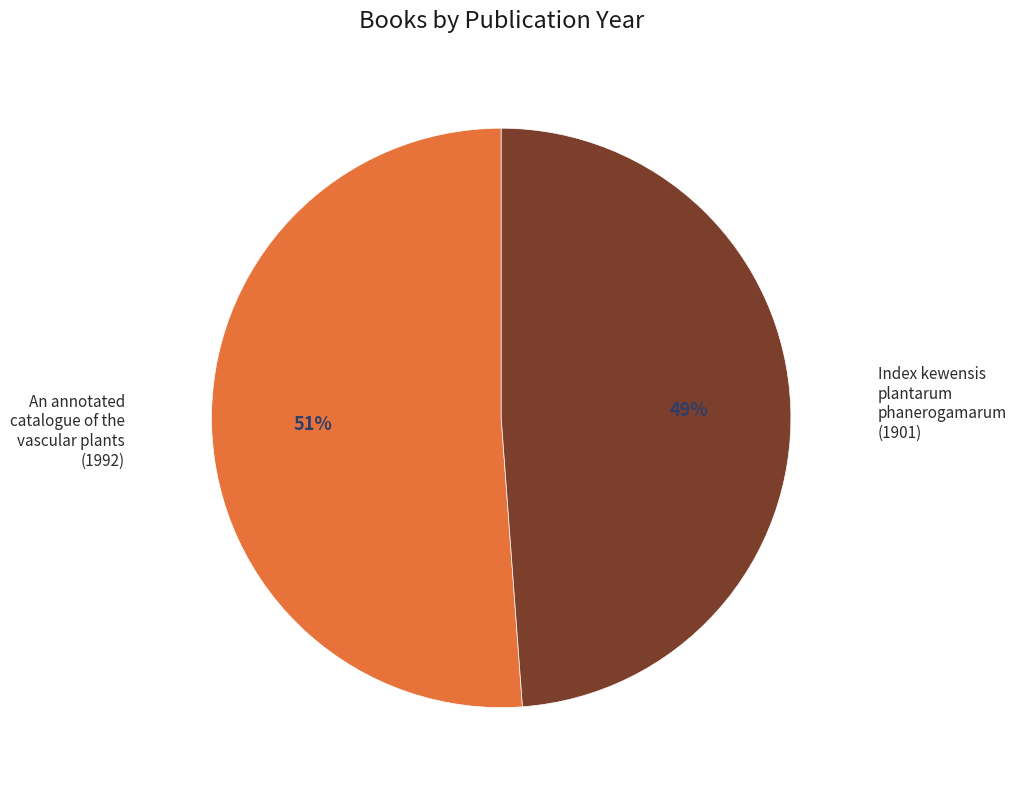

How many segments does this pie chart have?

2